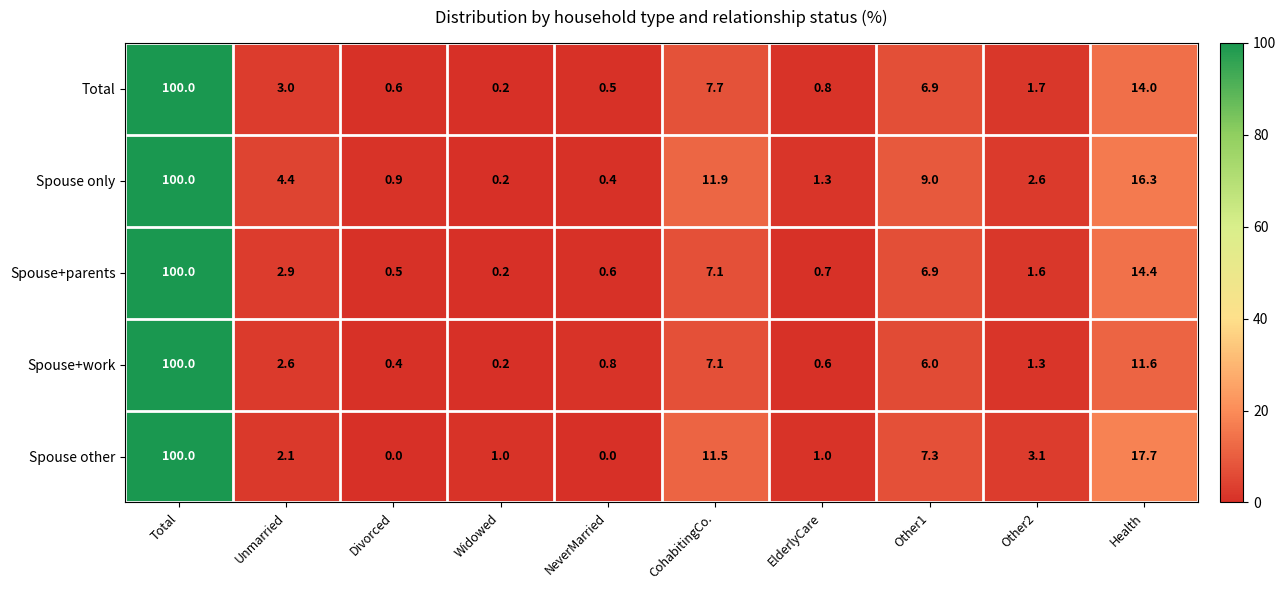

What is the approximate value of Spouse other at Total?

100.0